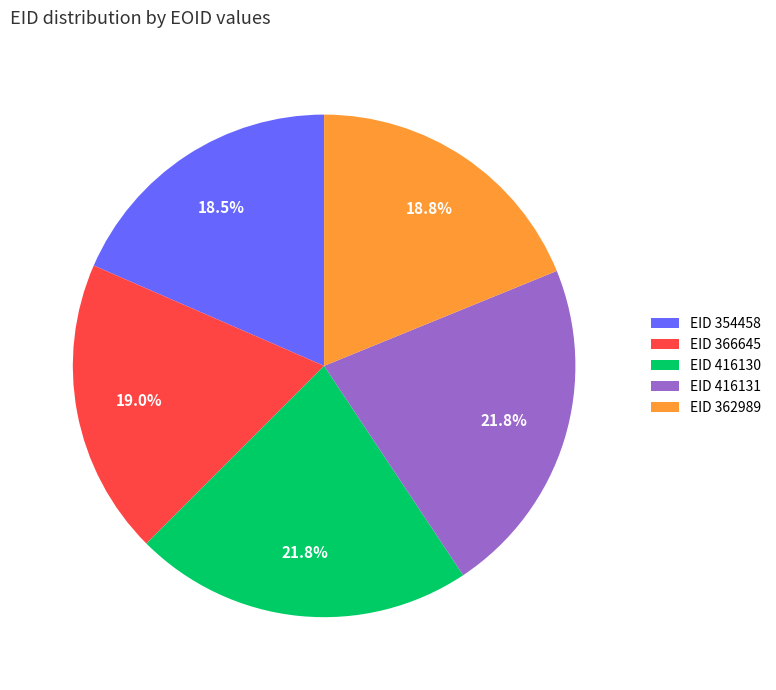

Combined, do EID 366645 and EID 416130 account for over 50%?

No